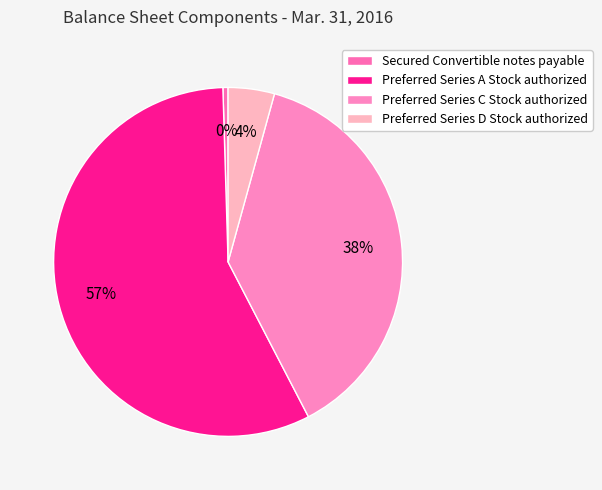

What percentage is the Preferred Series C Stock authorized slice, to the nearest percent?

38%